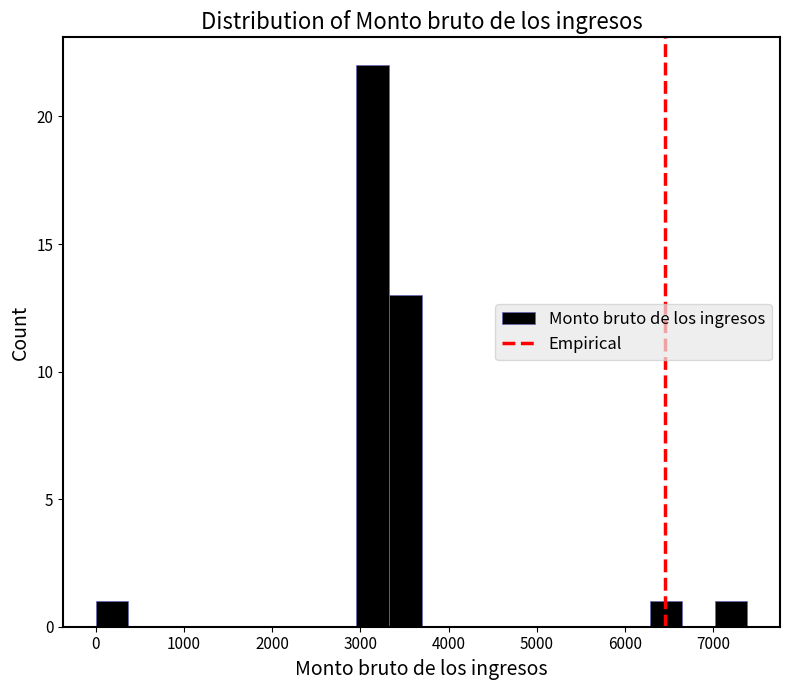

Around what value on the x-axis is the tallest bar? Give the approximate position of its centre, as read against the axis.

3100